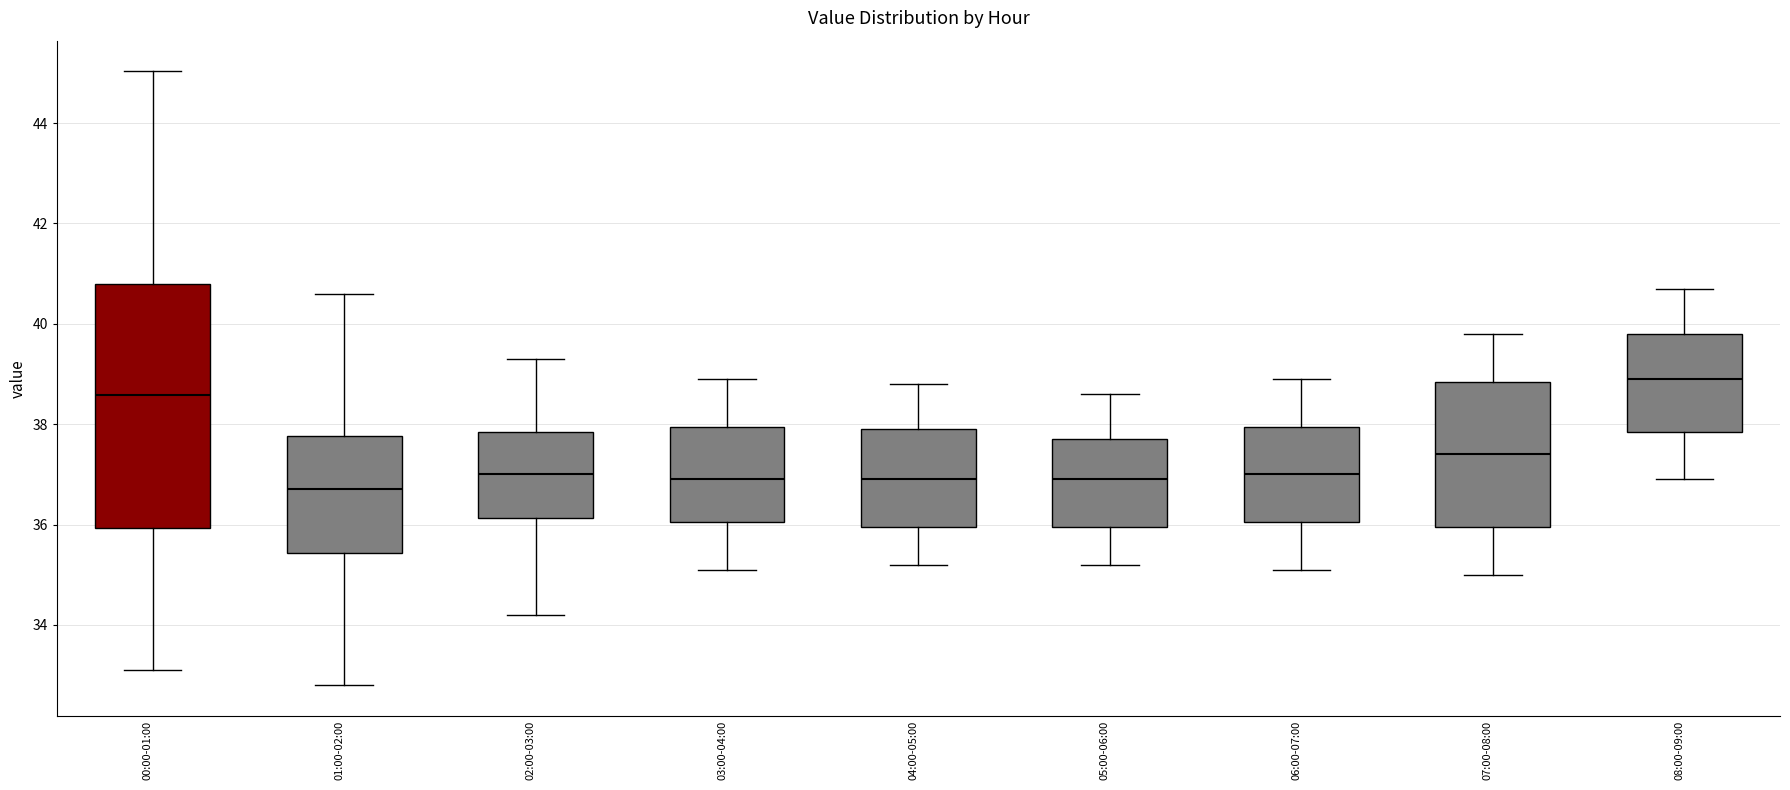

Where is the lower edge of the box for 08:00-09:00 on the y-axis? The values are not printed on the chart, so give them approximately, as read against the axis.

37.8